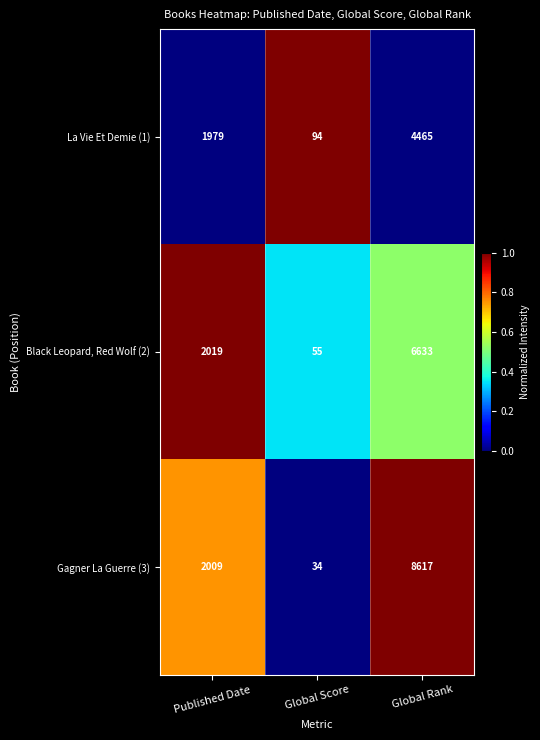

What is the sum of all La Vie Et Demie (1) values?

6538